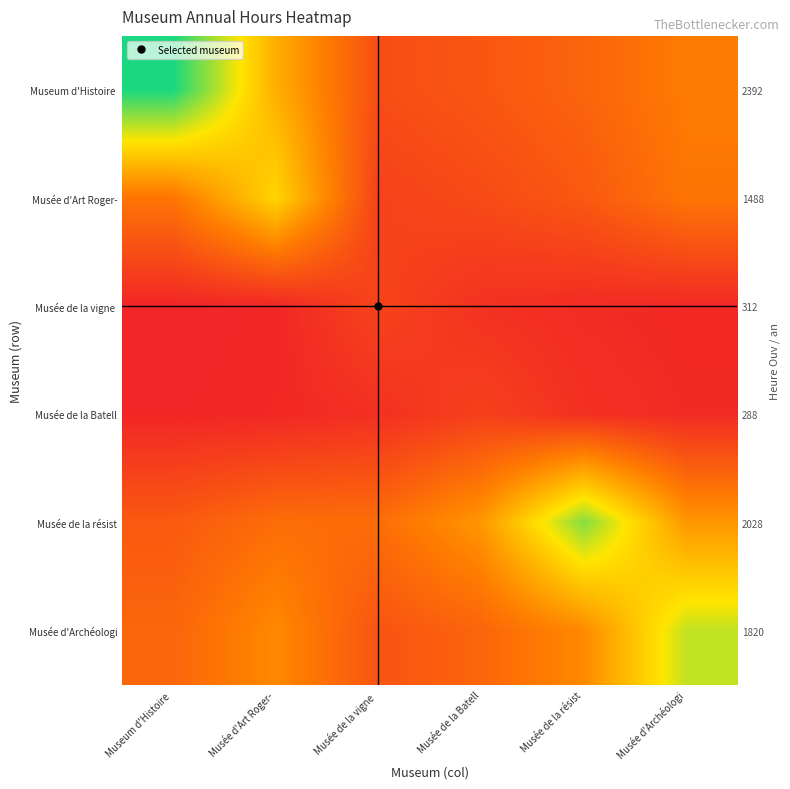

The value of Musée de la Batell at Musée de la Batell is 3072.6. True or false?

False